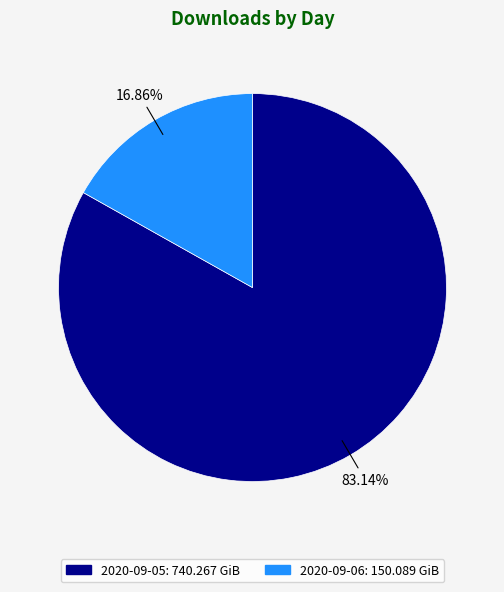

Do 2020-09-05 and 2020-09-06 together represent more than half of the pie?

Yes